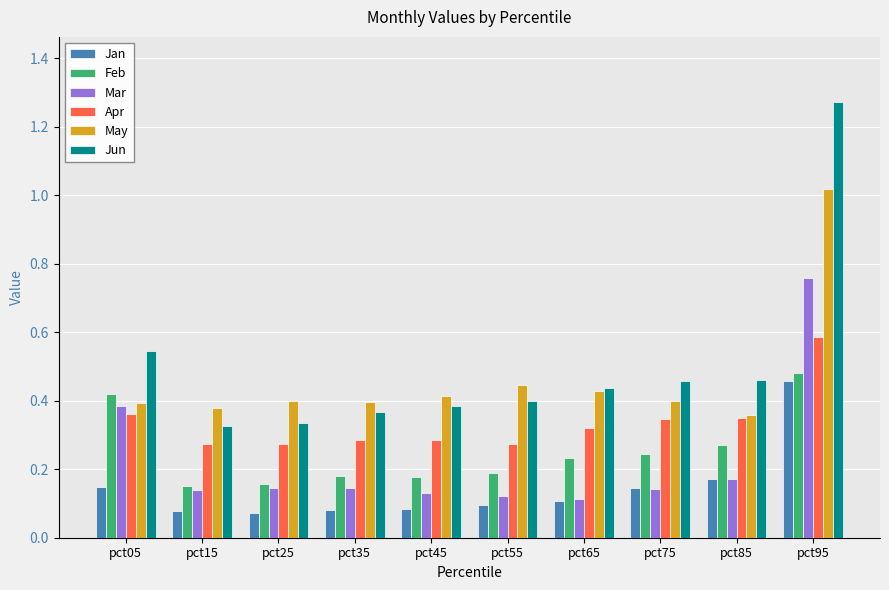

At which category is the sum across all series the highest?

pct95